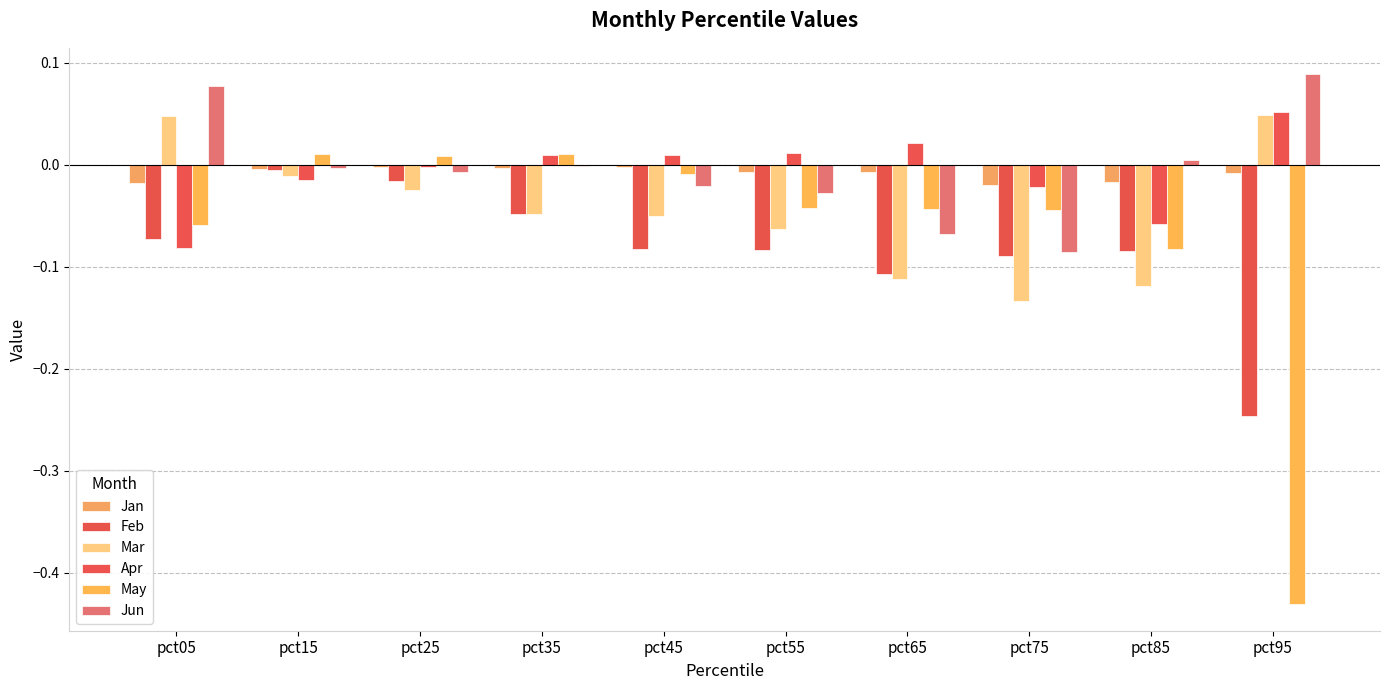

At how many categories does at least one series exceed 0?

9